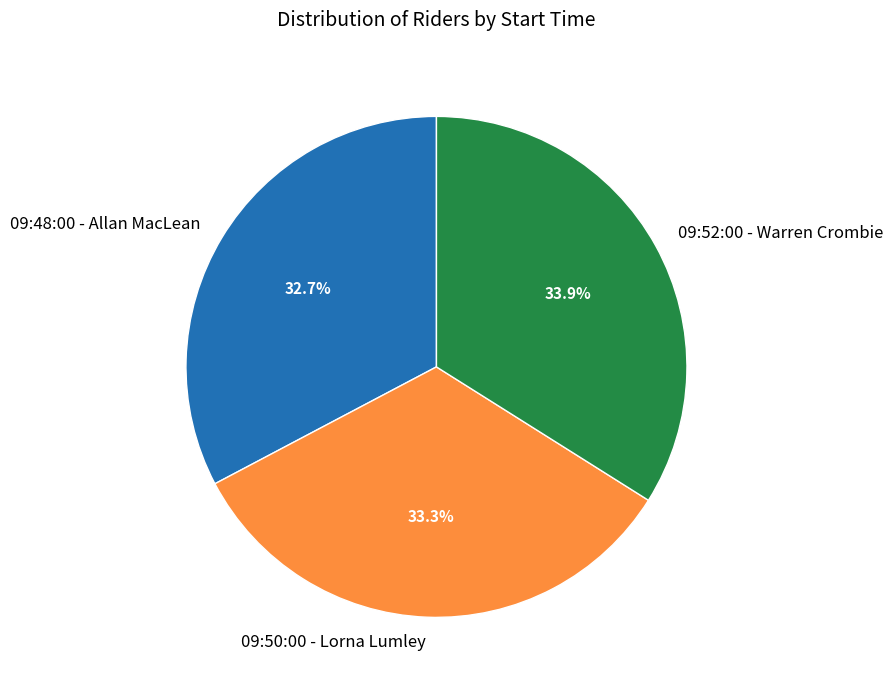

To the nearest percent, what is the difference between the 09:48:00 - Allan MacLean and 09:52:00 - Warren Crombie slice percentages?

1%